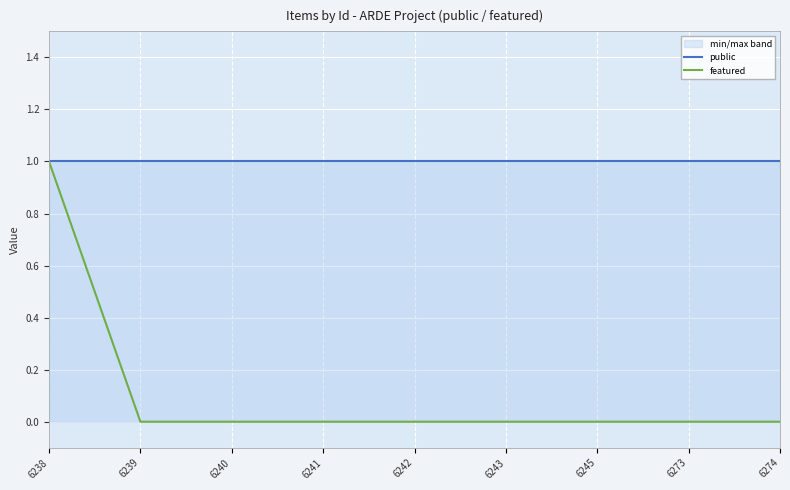

Between 6243 and 6274, which series saw the biggest shift?

public